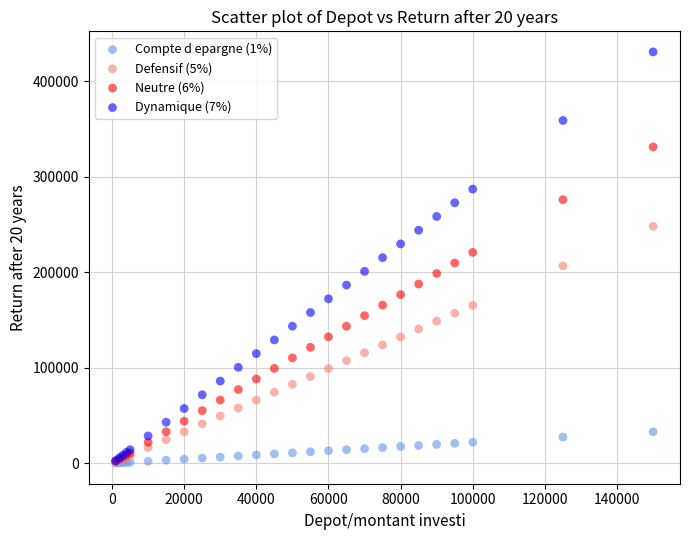

Which series reaches the maximum Y coordinate?

Dynamique (7%)